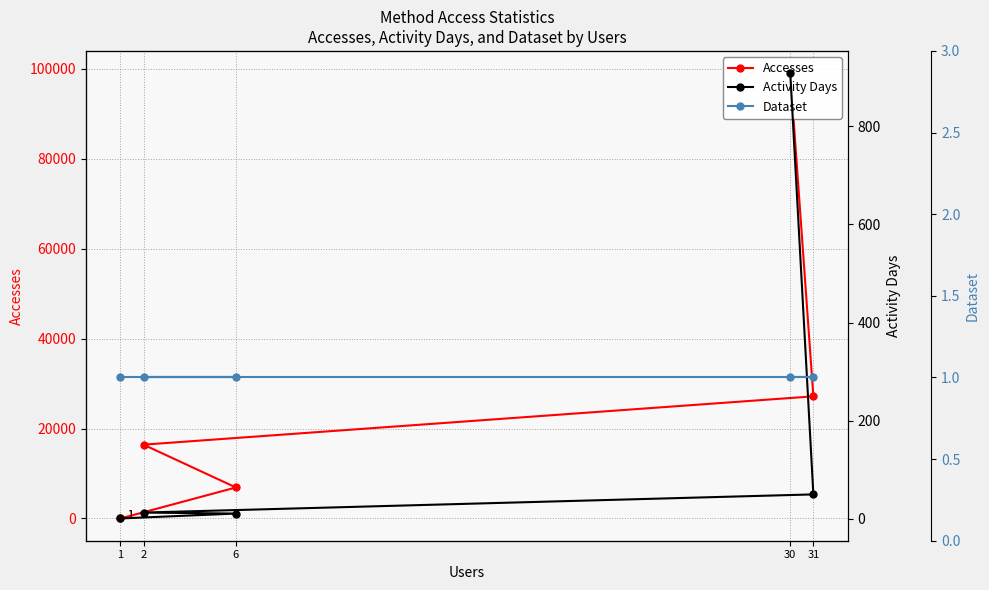

Reading left to right, transcribe all the data shown in this chart.

Accesses: 99053	27168	16420	6894	1
Activity Days: 908	50	13	11	1
Dataset: 1	1	1	1	1